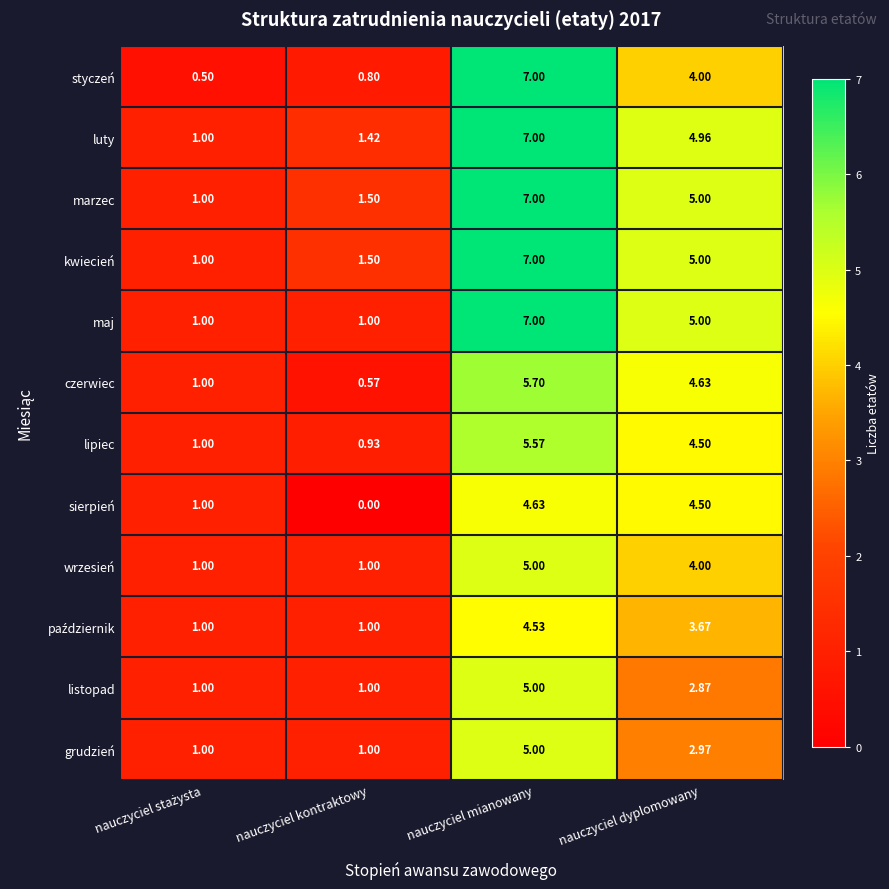

At which label does styczeń reach its peak?

nauczyciel mianowany